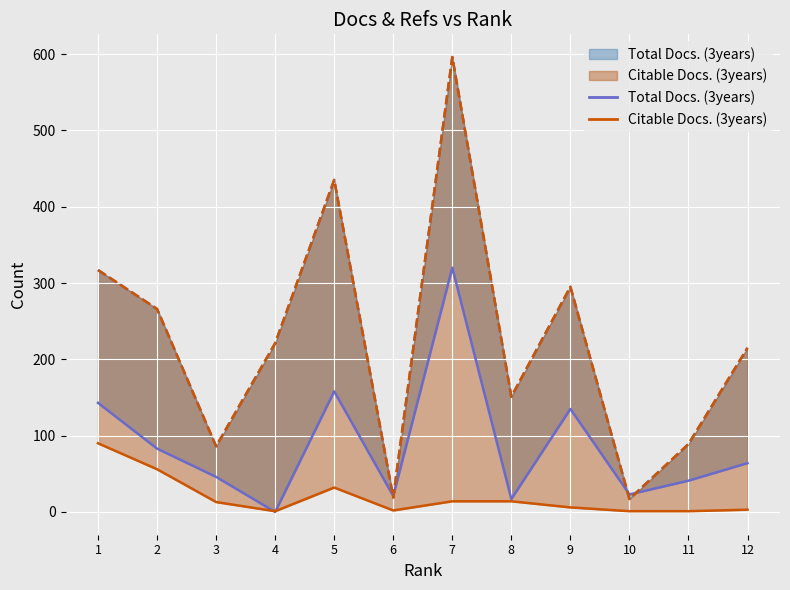

What value does the Total Refs. series have at 11?

89